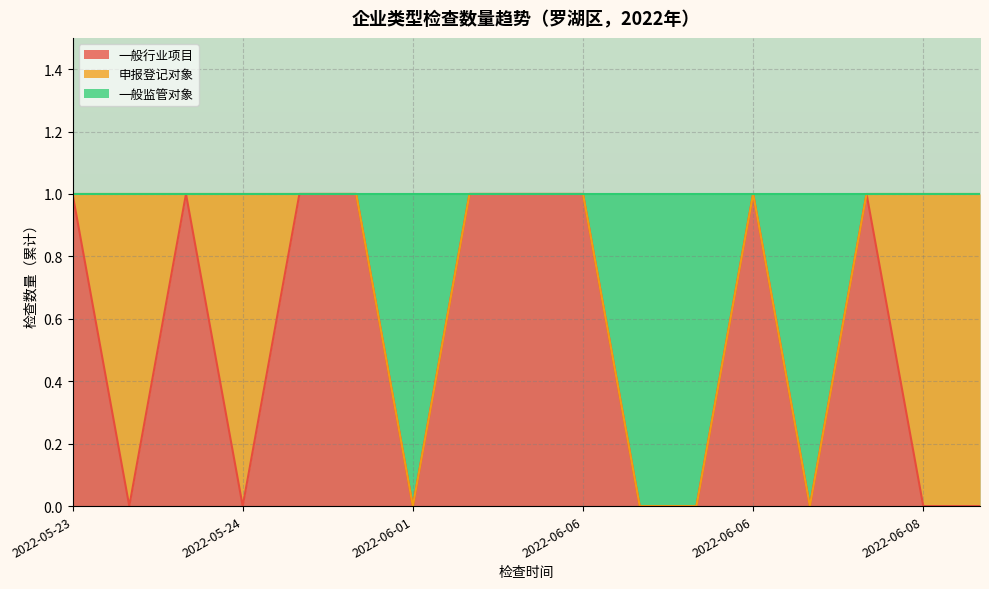

True or false: 一般行业项目 and 一般监管对象 cross at least once.

False